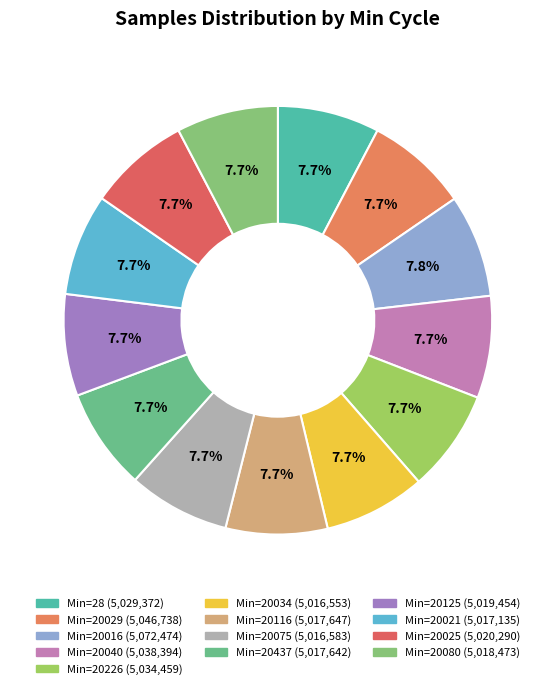

How many slices are in this pie chart?

13